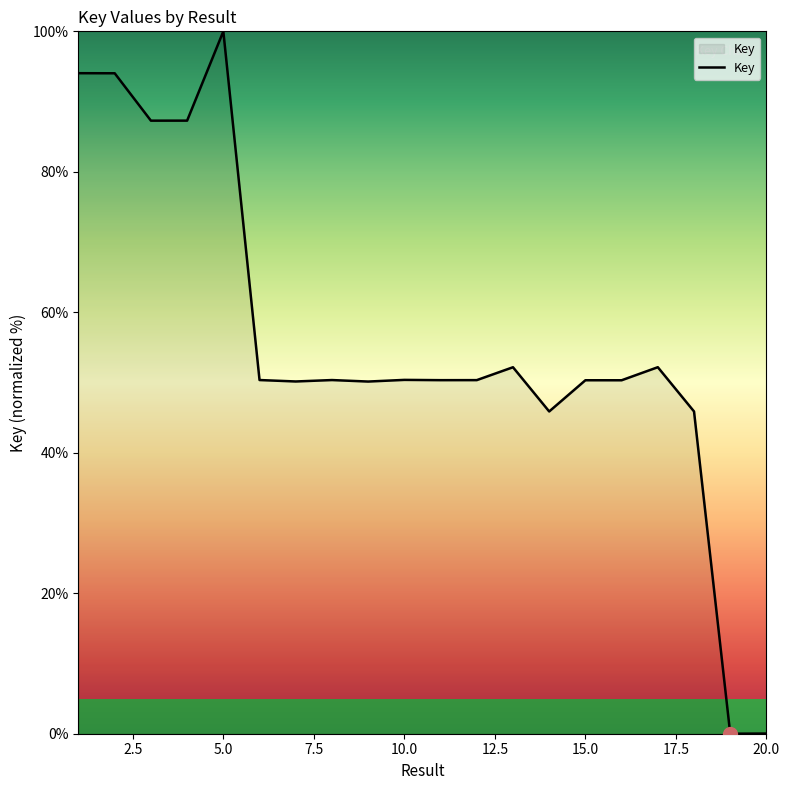

What is the difference between the maximum and minimum values?

100.0